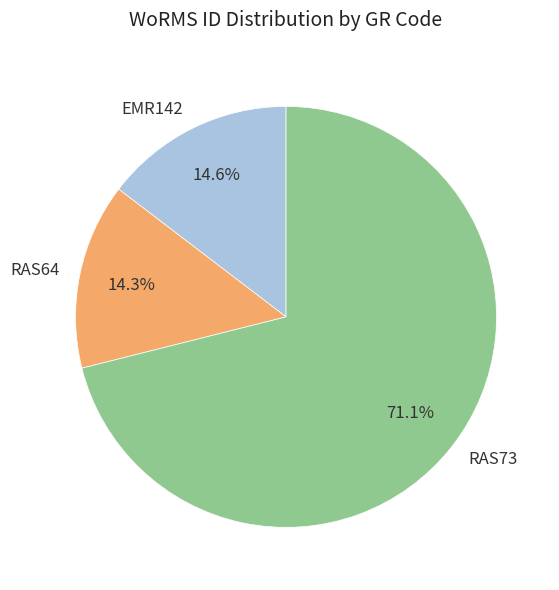

What percentage is NOT represented by EMR142?

85.4%